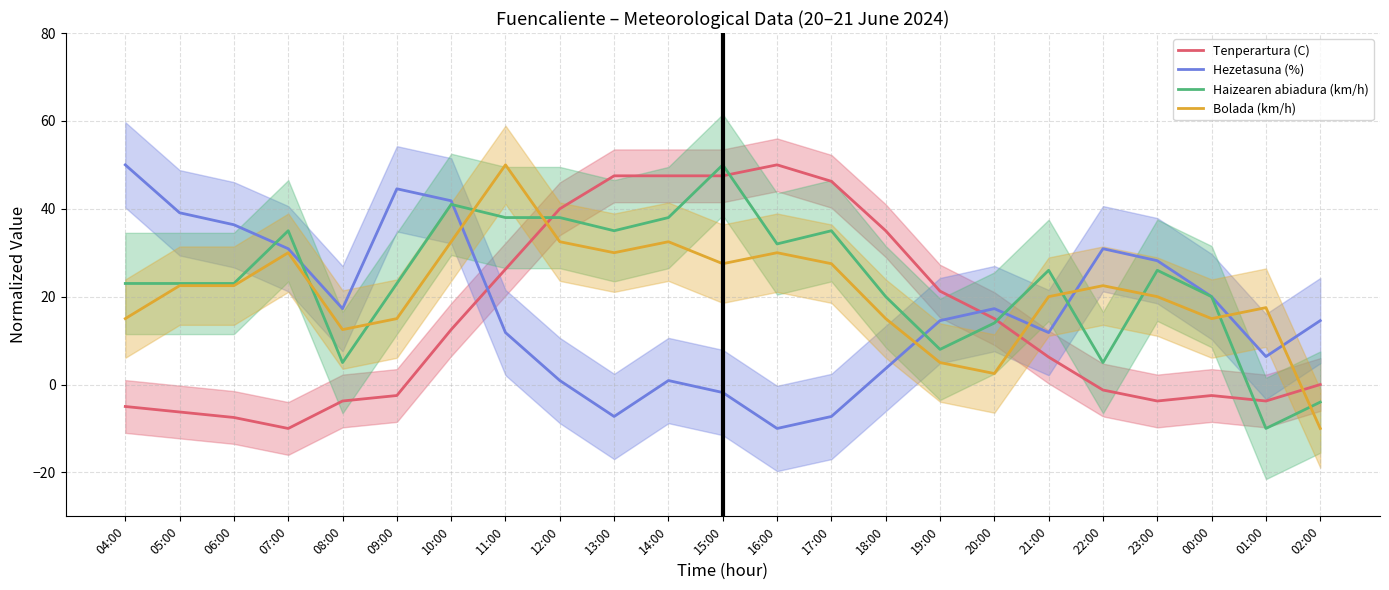

What is the spread (max minus min) of values at 09:00?

47.0